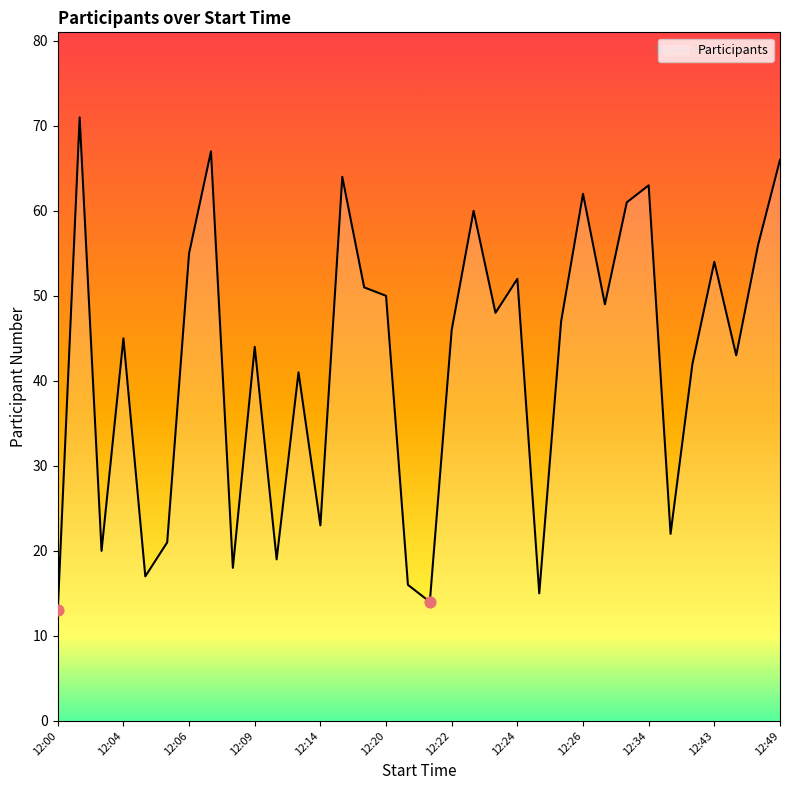

What is the smallest value displayed?

13